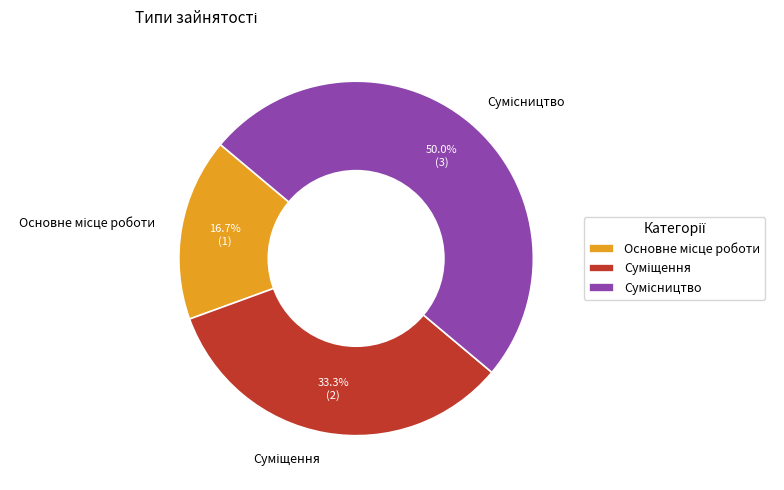

How many slices are in this pie chart?

3